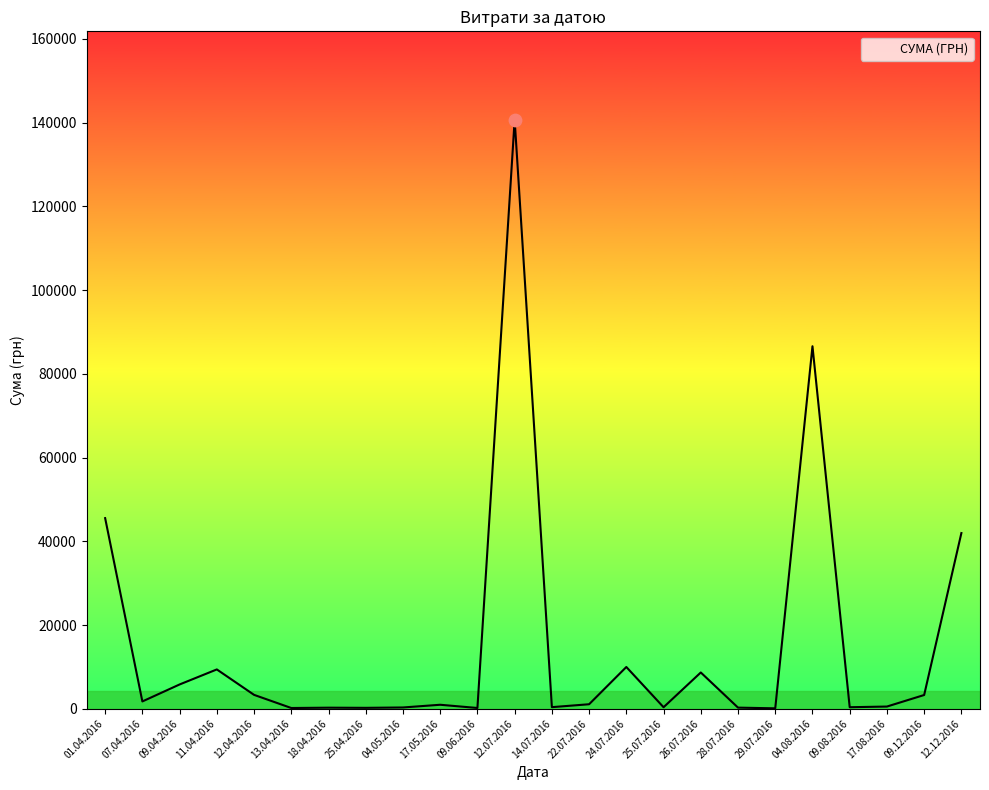

What is the ratio of the value at 25.04.2016 to the value at 17.05.2016?

0.2